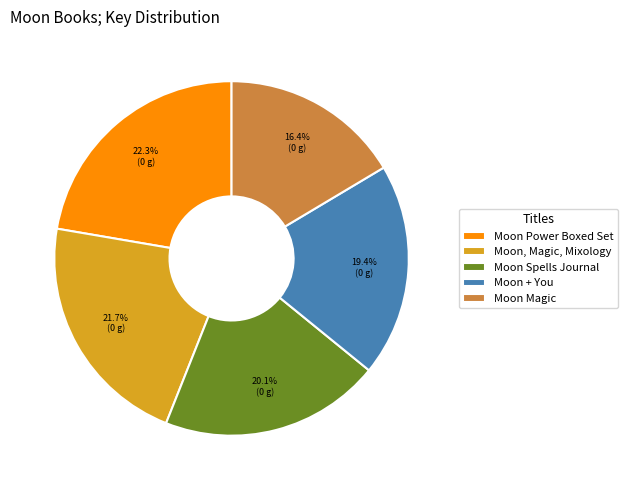

Is there a majority slice in this chart?

No